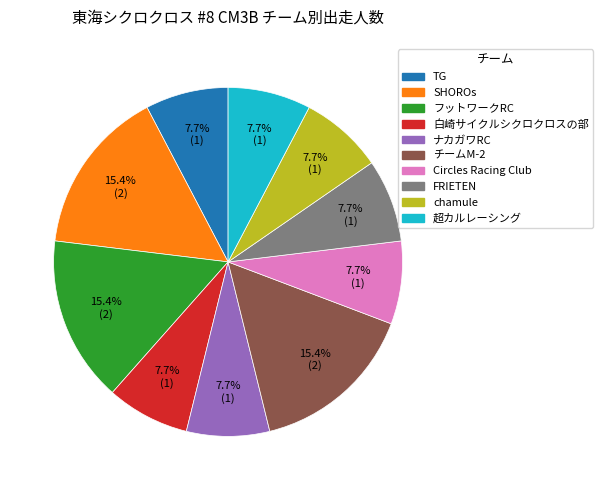

Is there any slice that represents more than half of the pie?

No